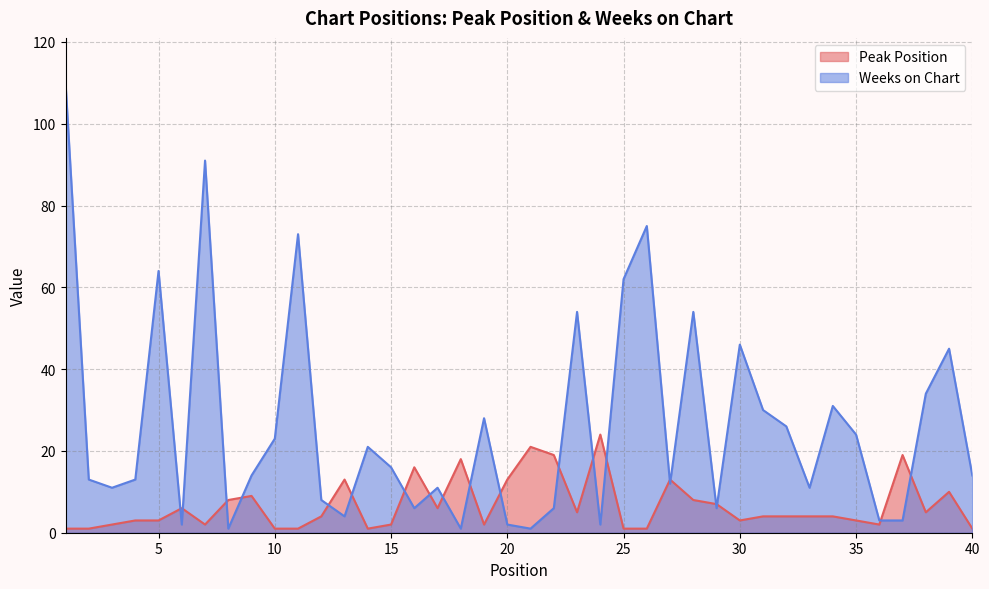

Reading right to left, what are all the values shown in this chart?

Peak Position: 40=1	39=10	38=5	37=19	36=2	35=3	34=4	33=4	32=4	31=4	30=3	29=7	28=8	27=13	26=1	25=1	24=24	23=5	22=19	21=21	20=13	19=2	18=18	17=6	16=16	15=2	14=1	13=13	12=4	11=1	10=1	9=9	8=8	7=2	6=6	5=3	4=3	3=2	2=1	1=1
Weeks on Chart: 40=14	39=45	38=34	37=3	36=3	35=24	34=31	33=11	32=26	31=30	30=46	29=6	28=54	27=12	26=75	25=62	24=2	23=54	22=6	21=1	20=2	19=28	18=1	17=11	16=6	15=16	14=21	13=4	12=8	11=73	10=23	9=14	8=1	7=91	6=2	5=64	4=13	3=11	2=13	1=110